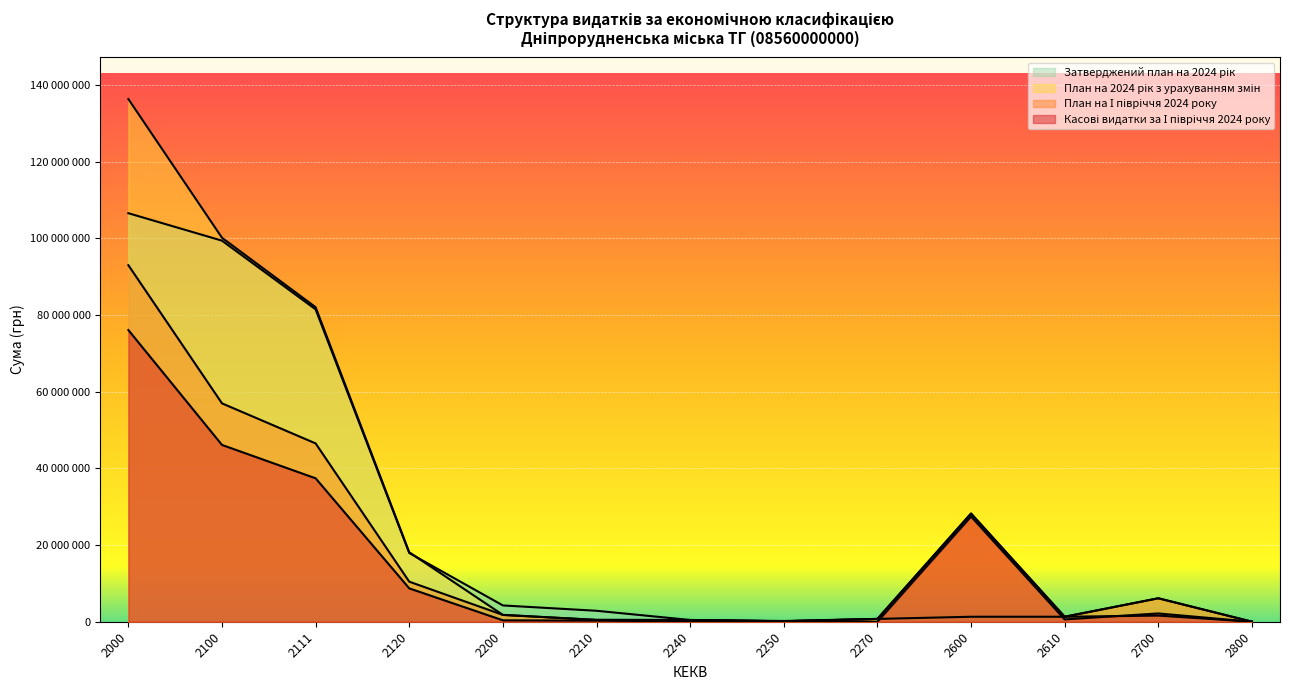

How many data points in Затверджений план на 2024 рік are less than 1600000?

6